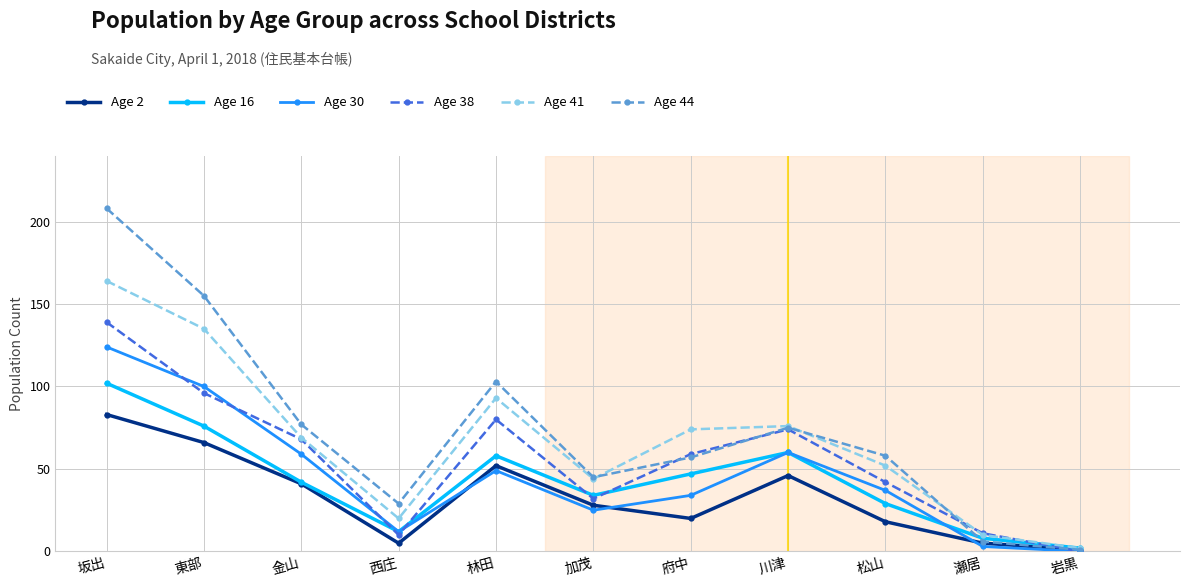

Reading left to right, extract all data points from this chart.

Age 2: 83	66	41	5	52	28	20	46	18	5	1
Age 16: 102	76	42	12	58	34	47	60	29	8	2
Age 30: 124	100	59	12	49	25	34	60	37	3	0
Age 38: 139	96	68	10	80	32	59	74	42	11	0
Age 41: 164	135	69	20	93	44	74	76	52	10	2
Age 44: 208	155	77	29	103	45	57	75	58	6	1